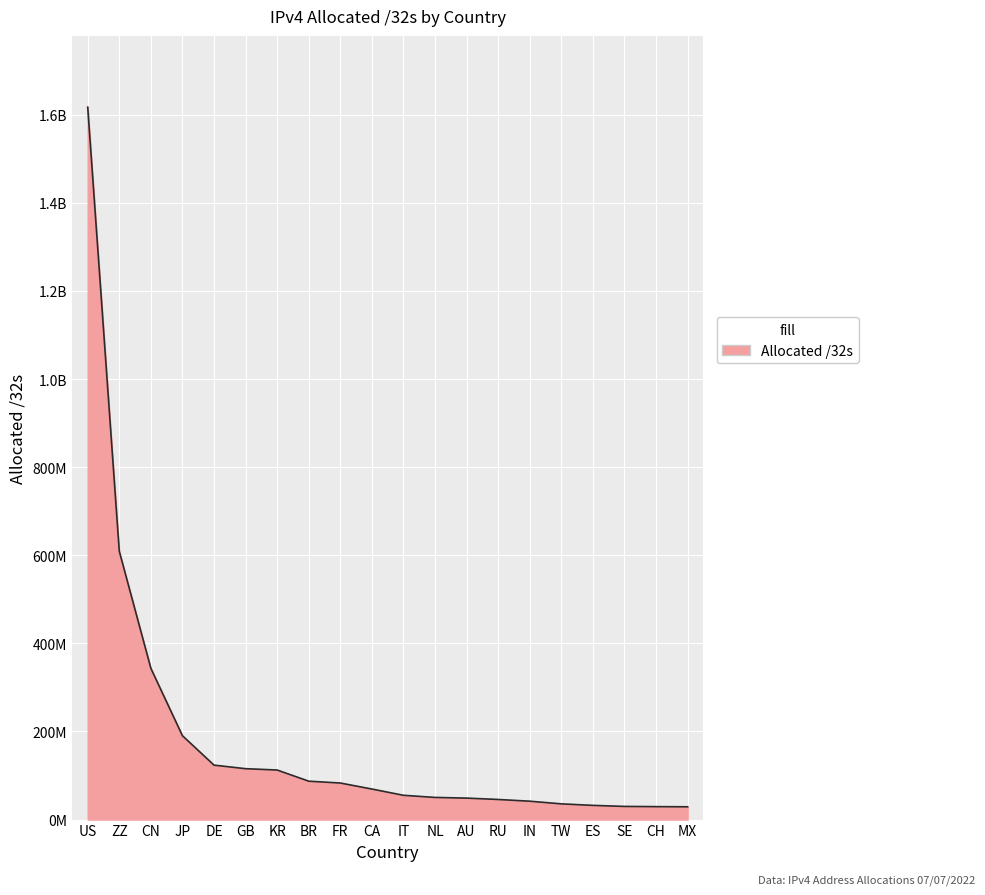

Does the chart have visible grid lines?

Yes